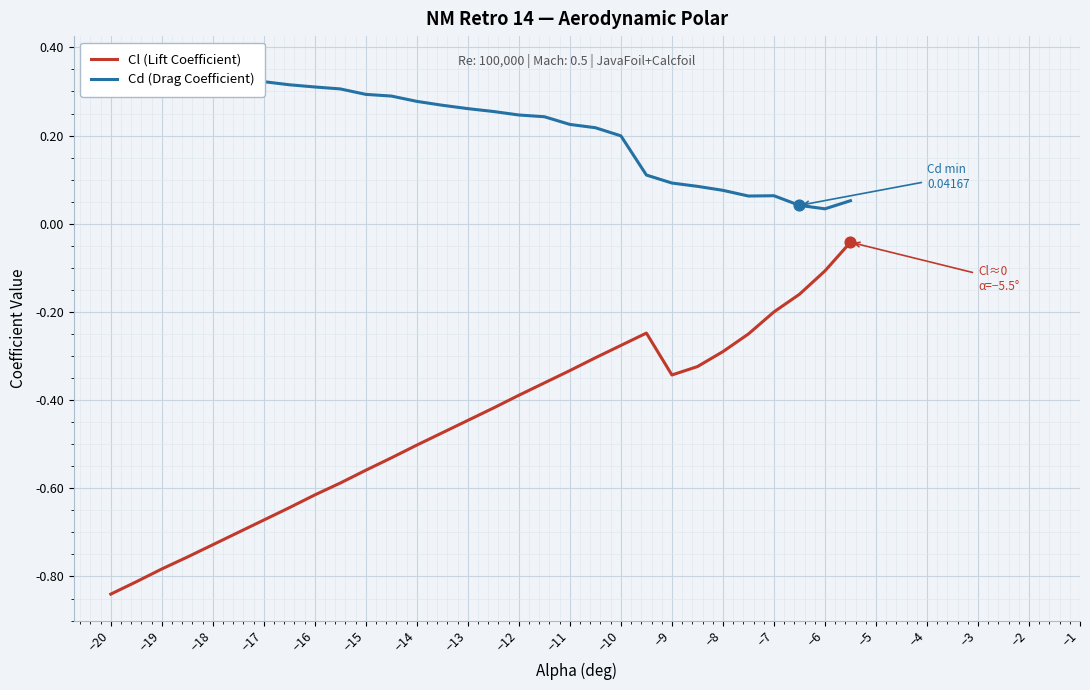

At how many categories does at least one series exceed 0?

30